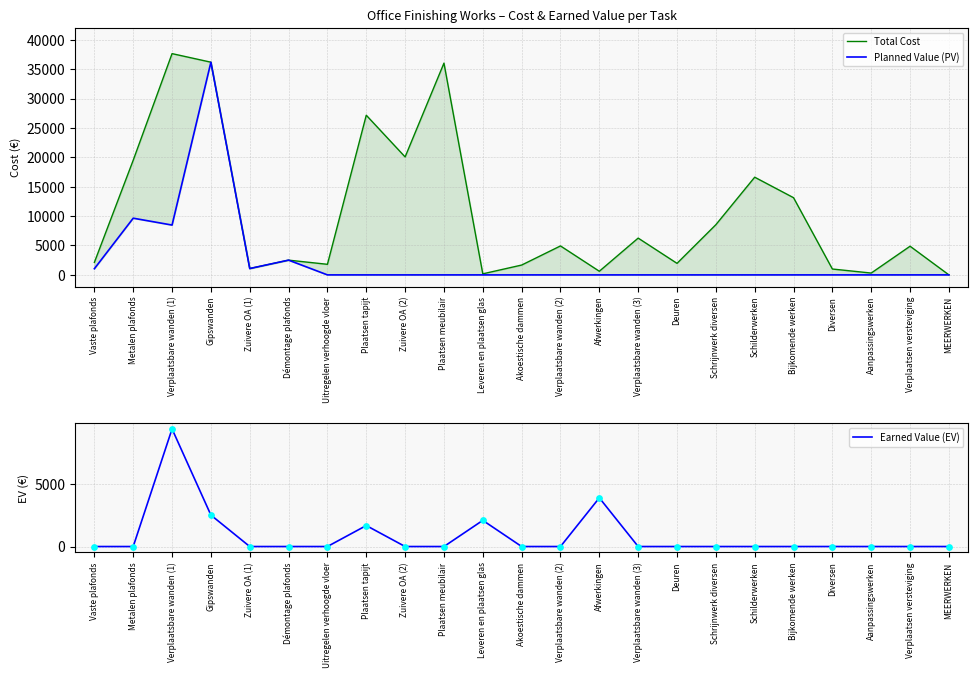

Which series has the widest spread of Y values?

Total Cost